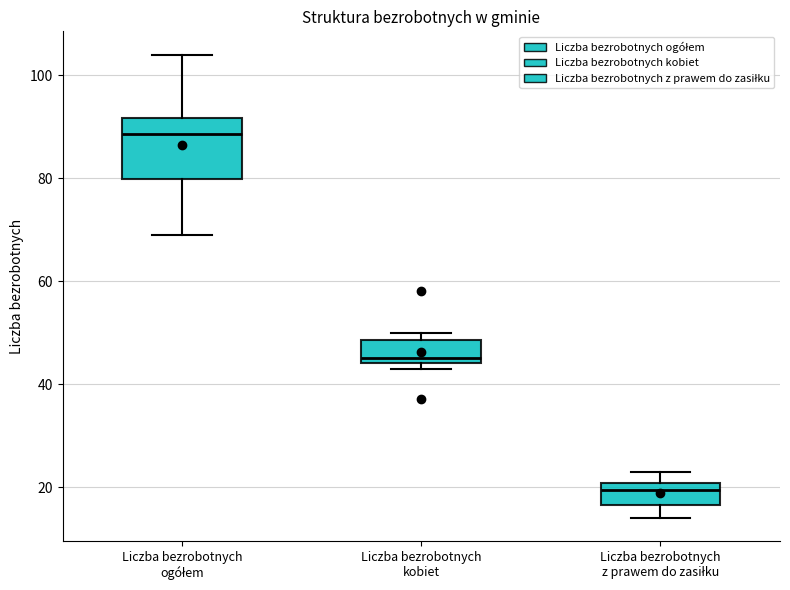

Reading left to right, read every box against the y-axis: the position of its median line, the range the box covers, and the ends of its whiskers. The values are not printed on the chart, so give them approximately, as read against the axis.

Liczba bezrobotnych ogółem: median 88, box 80 to 92, whiskers 70 to 104
Liczba bezrobotnych kobiet: median 46, box 44 to 48, whiskers 44 (just below the box's lower edge) to 50
Liczba bezrobotnych z prawem do zasiłku: median 20 (just below the box's upper edge), box 16 to 20, whiskers 14 to 24